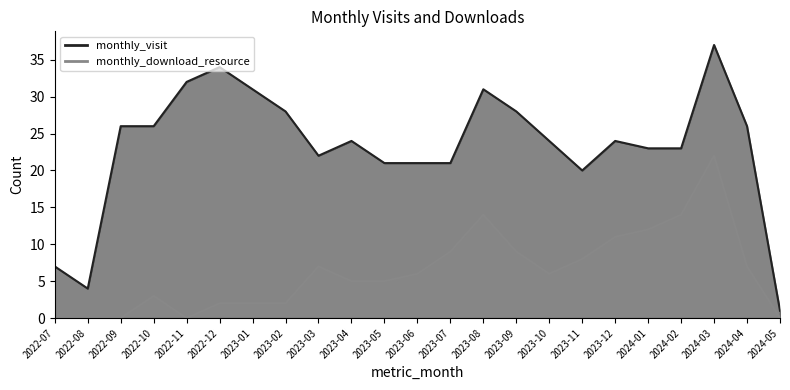

What are all the series names shown in the legend?

monthly_visit, monthly_download_resource